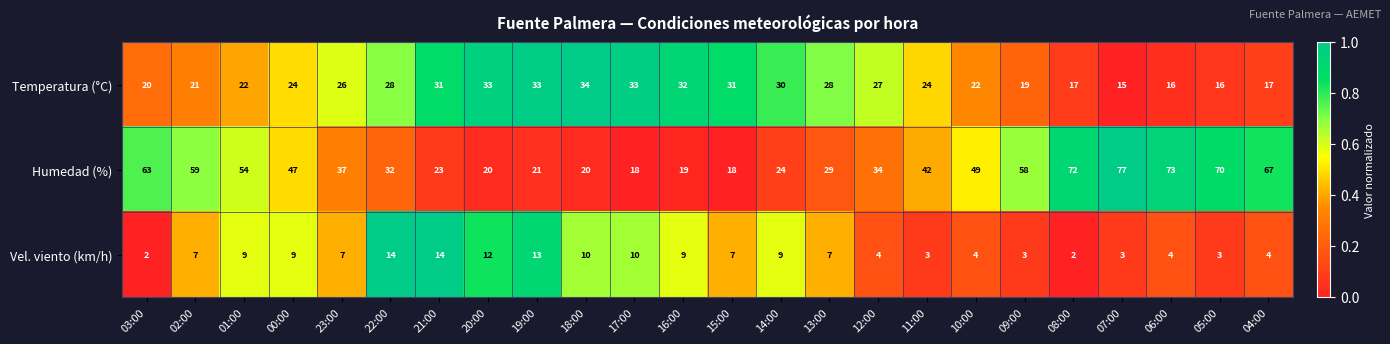

How many data points does each series have?

24